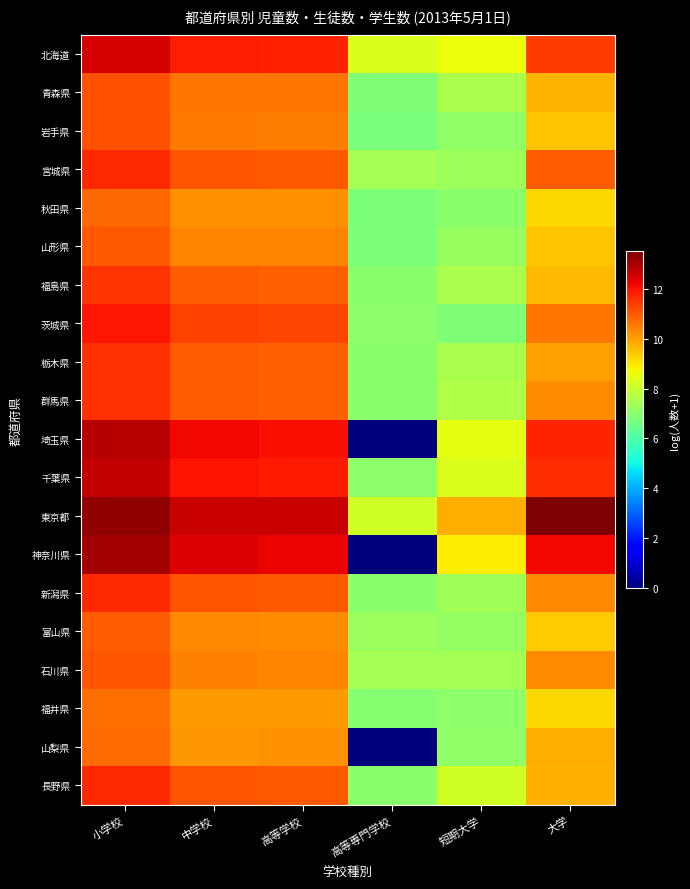

Reading right to left, what are all the values shown in this chart?

北海道: 大学=11.4	短期大学=8.6	高等専門学校=8.3	高等学校=11.8	中学校=11.8	小学校=12.5
青森県: 大学=9.7	短期大学=7.5	高等専門学校=6.8	高等学校=10.6	中学校=10.6	小学校=11.1
岩手県: 大学=9.5	短期大学=7.1	高等専門学校=6.8	高等学校=10.5	中学校=10.5	小学校=11.1
宮城県: 大学=11.0	短期大学=7.3	高等専門学校=7.4	高等学校=11.0	中学校=11.1	小学校=11.7
秋田県: 大学=9.2	短期大学=7.0	高等専門学校=6.8	高等学校=10.2	中学校=10.2	小学校=10.8
山形県: 大学=9.5	短期大学=7.2	高等専門学校=6.8	高等学校=10.4	中学校=10.4	小学校=11.0
福島県: 大学=9.7	短期大学=7.5	高等専門学校=7.0	高等学校=10.9	中学校=11.0	小学校=11.5
茨城県: 大学=10.6	短期大学=6.8	高等専門学校=7.1	高等学校=11.3	中学校=11.3	小学校=12.0
栃木県: 大学=10.0	短期大学=7.5	高等専門学校=7.0	高等学校=10.9	中学校=10.9	小学校=11.6
群馬県: 大学=10.3	短期大学=7.6	高等専門学校=7.0	高等学校=10.9	中学校=11.0	小学校=11.6
埼玉県: 大学=11.7	短期大学=8.4	高等専門学校=0.0	高等学校=12.1	中学校=12.2	小学校=12.9
千葉県: 大学=11.6	短期大学=8.3	高等専門学校=7.0	高等学校=11.9	中学校=12.0	小学校=12.7
東京都: 大学=13.5	短期大学=9.8	高等専門学校=8.2	高等学校=12.7	中学校=12.7	小学校=13.3
神奈川県: 大学=12.2	短期大学=8.9	高等専門学校=0.0	高等学校=12.2	中学校=12.4	小学校=13.1
新潟県: 大学=10.3	短期大学=7.4	高等専門学校=7.0	高等学校=11.0	中学校=11.1	小学校=11.7
富山県: 大学=9.4	短期大学=7.1	高等専門学校=7.3	高等学校=10.3	中学校=10.3	小学校=10.9
石川県: 大学=10.3	短期大学=7.4	高等専門学校=7.4	高等学校=10.4	中学校=10.4	小学校=11.1
福井県: 大学=9.2	短期大学=7.1	高等専門学校=6.9	高等学校=10.1	中学校=10.1	小学校=10.7
山梨県: 大学=9.8	短期大学=7.1	高等専門学校=0.0	高等学校=10.2	中学校=10.1	小学校=10.7
長野県: 大学=9.7	短期大学=8.1	高等専門学校=7.0	高等学校=11.0	中学校=11.0	小学校=11.7